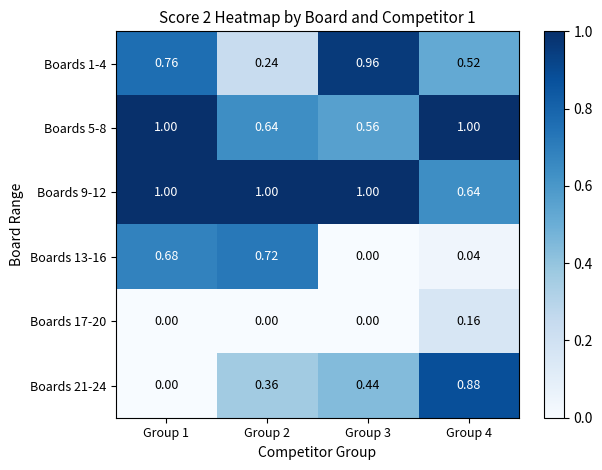

At Group 4, list the series in order from smallest to largest.

Boards 13-16, Boards 17-20, Boards 1-4, Boards 9-12, Boards 21-24, Boards 5-8